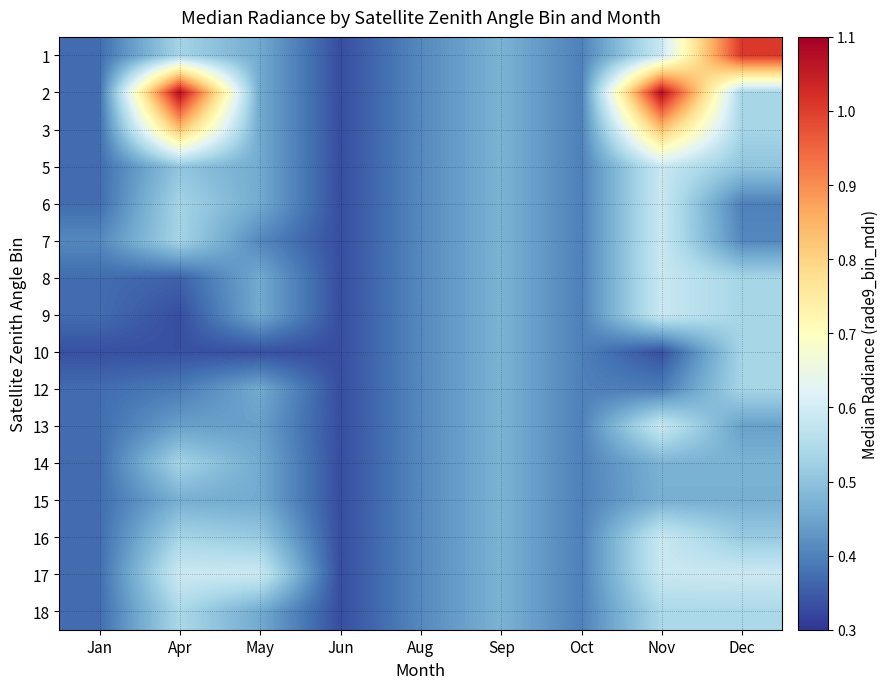

List the series in order of their peak value, lowest first.

15, 14, 10, 12, 18, 5, 6, 7, 8, 9, 13, 16, 17, 3, 1, 2